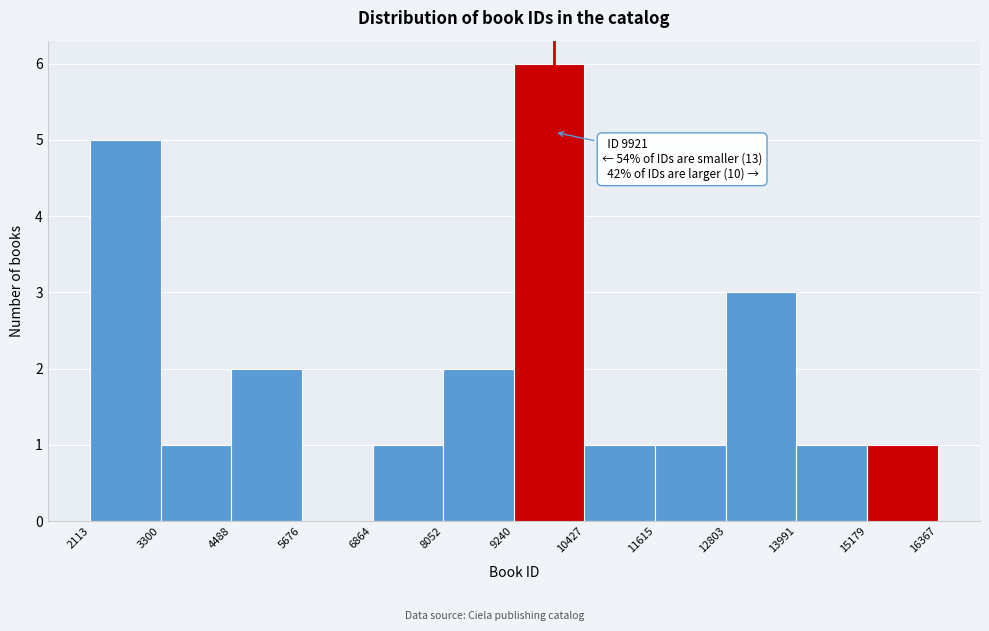

Over which range of the x-axis is the bar tallest?

9240 to 10427